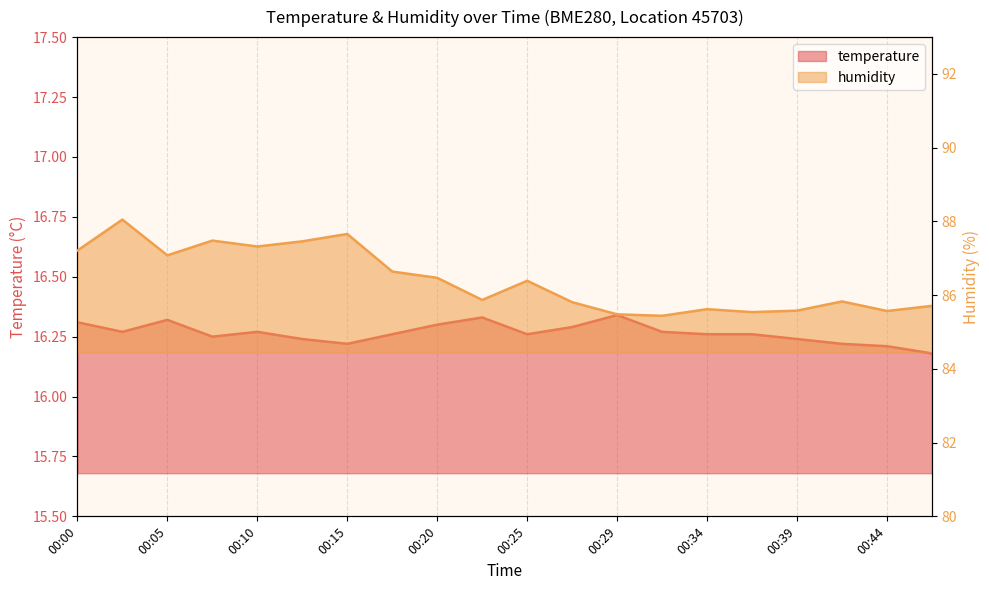

Reading left to right, extract all data points from this chart.

temperature: 00:00=16.3	00:03=16.3	00:05=16.3	00:07=16.2	00:10=16.3	00:12=16.2	00:15=16.2	00:17=16.3	00:20=16.3	00:22=16.3	00:25=16.3	00:27=16.3	00:29=16.3	00:32=16.3	00:34=16.3	00:37=16.3	00:39=16.2	00:42=16.2	00:44=16.2	00:46=16.2
humidity: 00:00=87.2	00:03=88.0	00:05=87.1	00:07=87.5	00:10=87.3	00:12=87.5	00:15=87.7	00:17=86.6	00:20=86.5	00:22=85.9	00:25=86.4	00:27=85.8	00:29=85.5	00:32=85.4	00:34=85.6	00:37=85.5	00:39=85.6	00:42=85.8	00:44=85.6	00:46=85.7